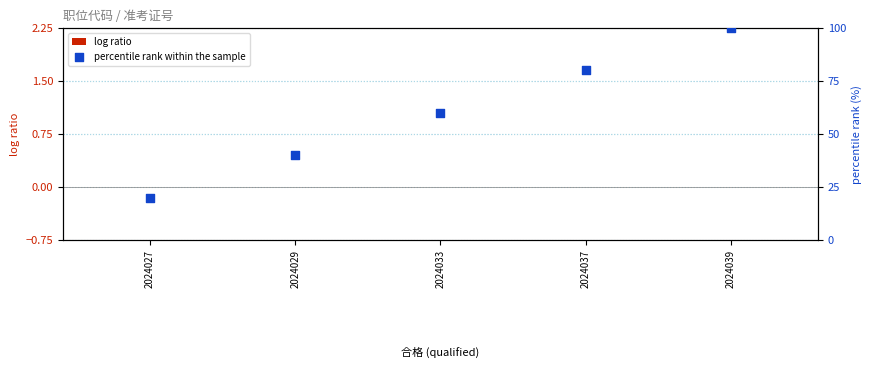

Which series has the widest spread of Y values?

percentile rank within the sample